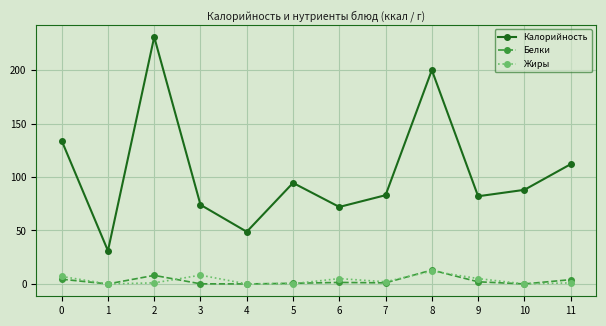

Is this an area chart (filled region under the line)?

No